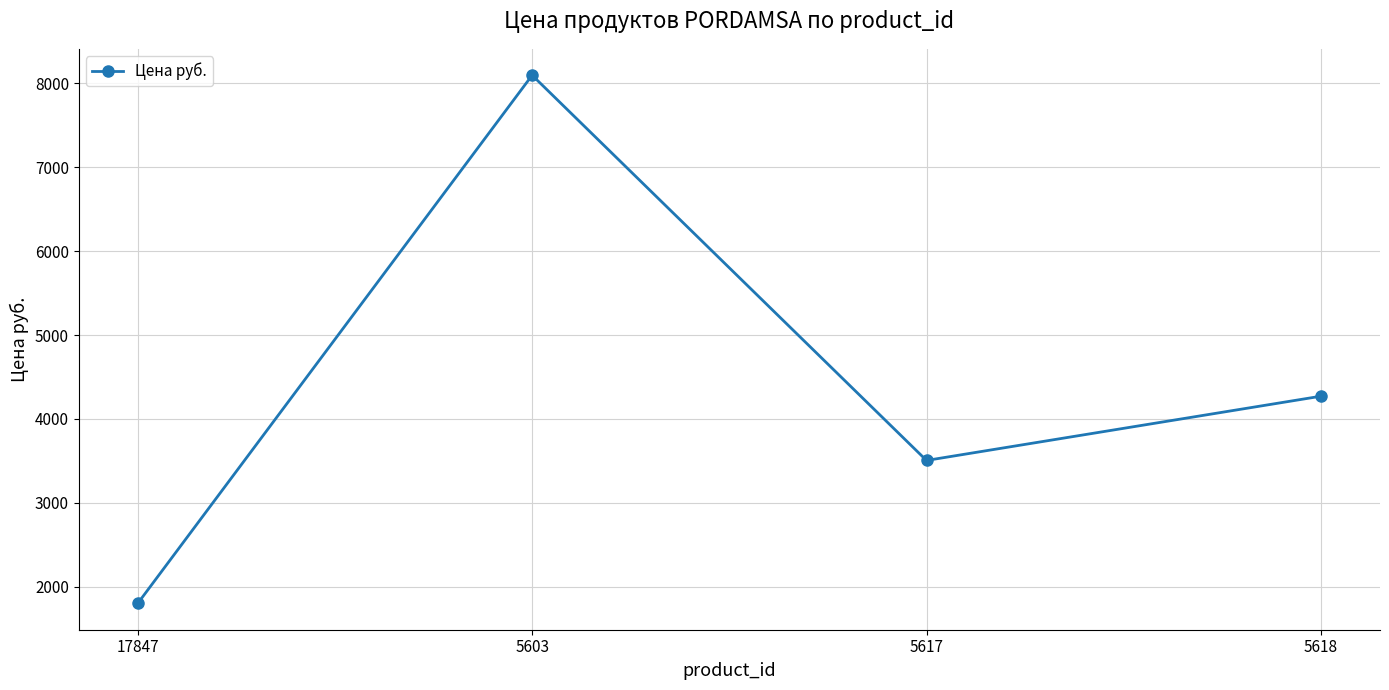

Is it true that the value at 5603 is 8098?

True